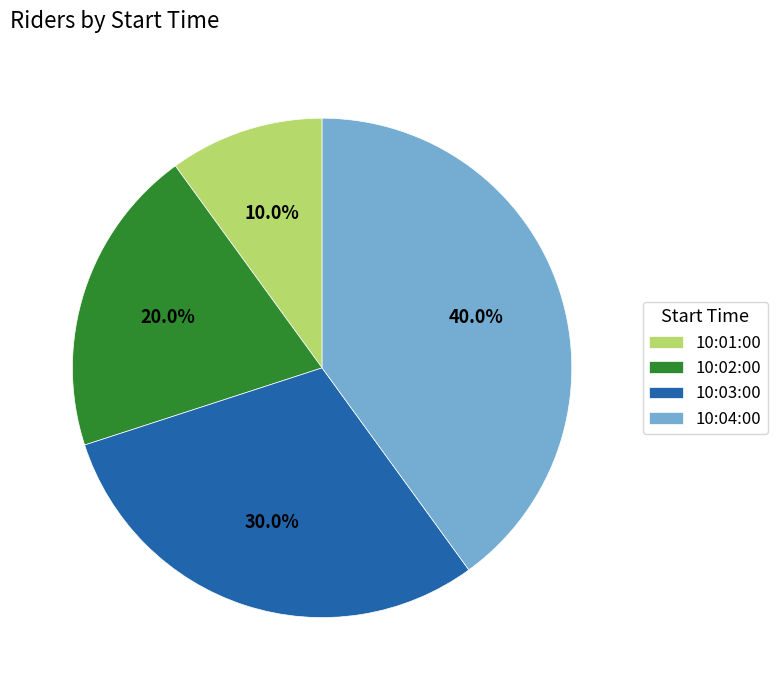

Is the sum of 10:04:00 and 10:03:00 greater than half?

Yes